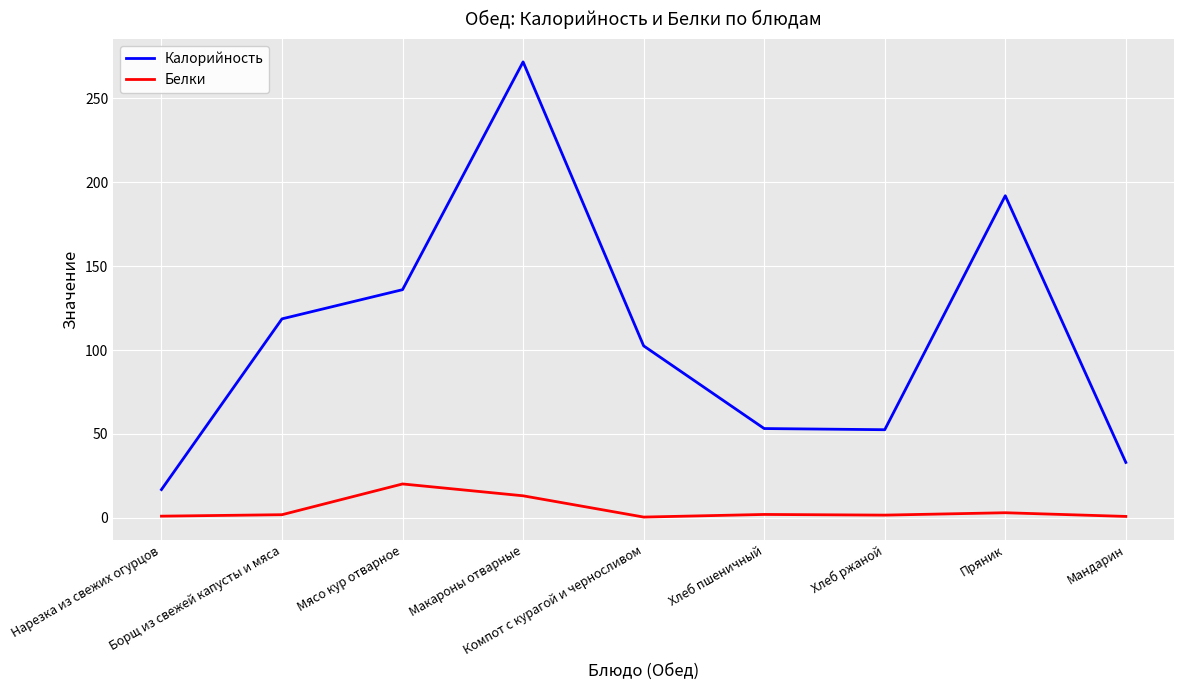

What position from the right is Хлеб ржаной?

3